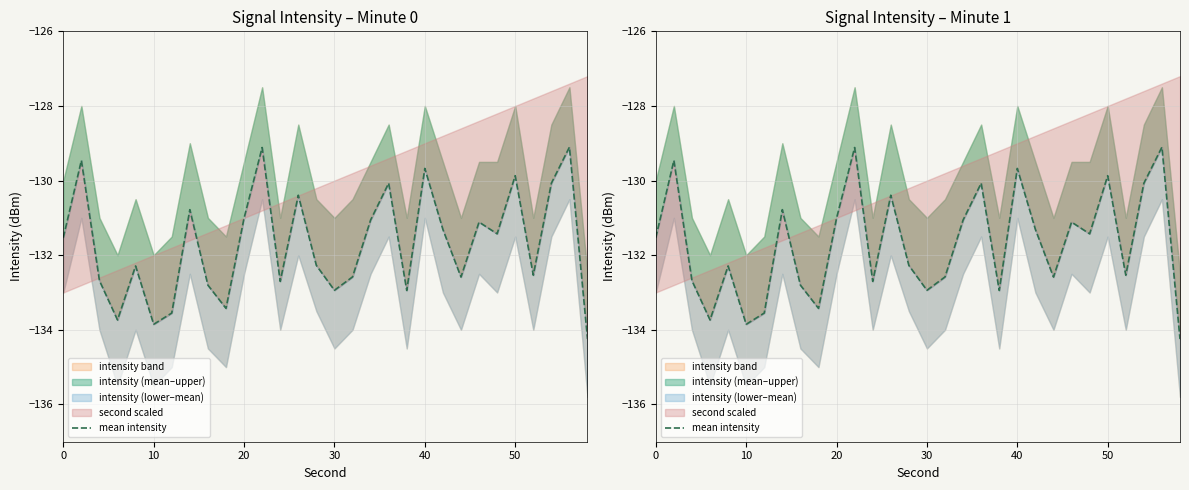

How many lines are shown in the chart?

1